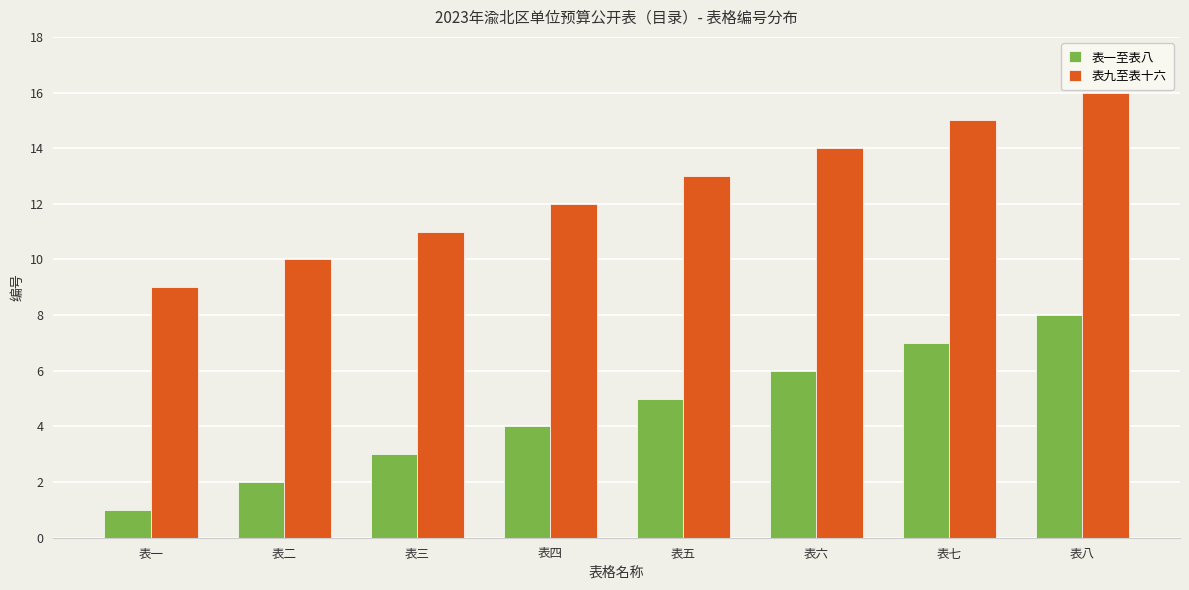

At which category is the sum across all series the highest?

表八